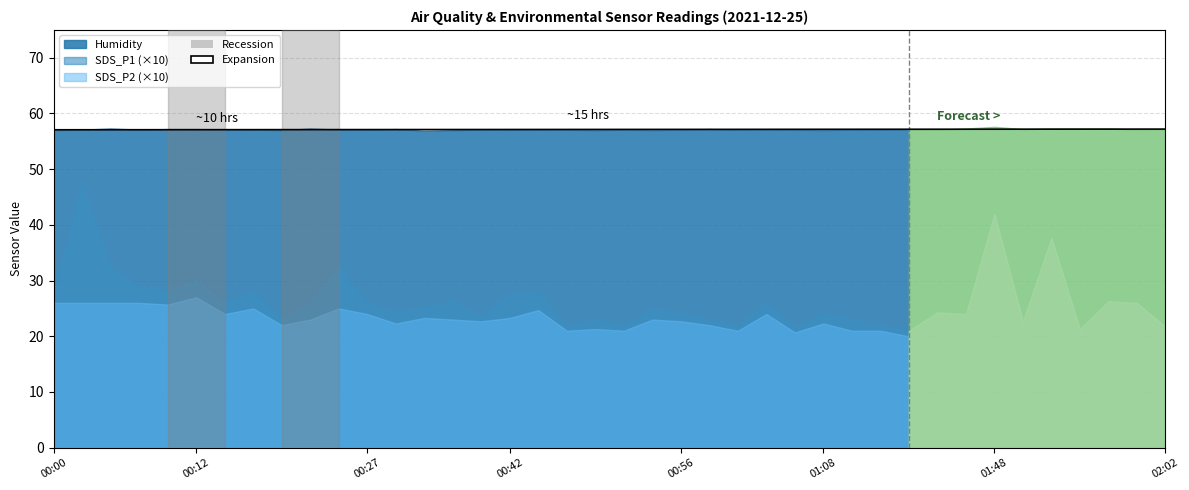

What is the label of the 2nd point from the right?

02:00